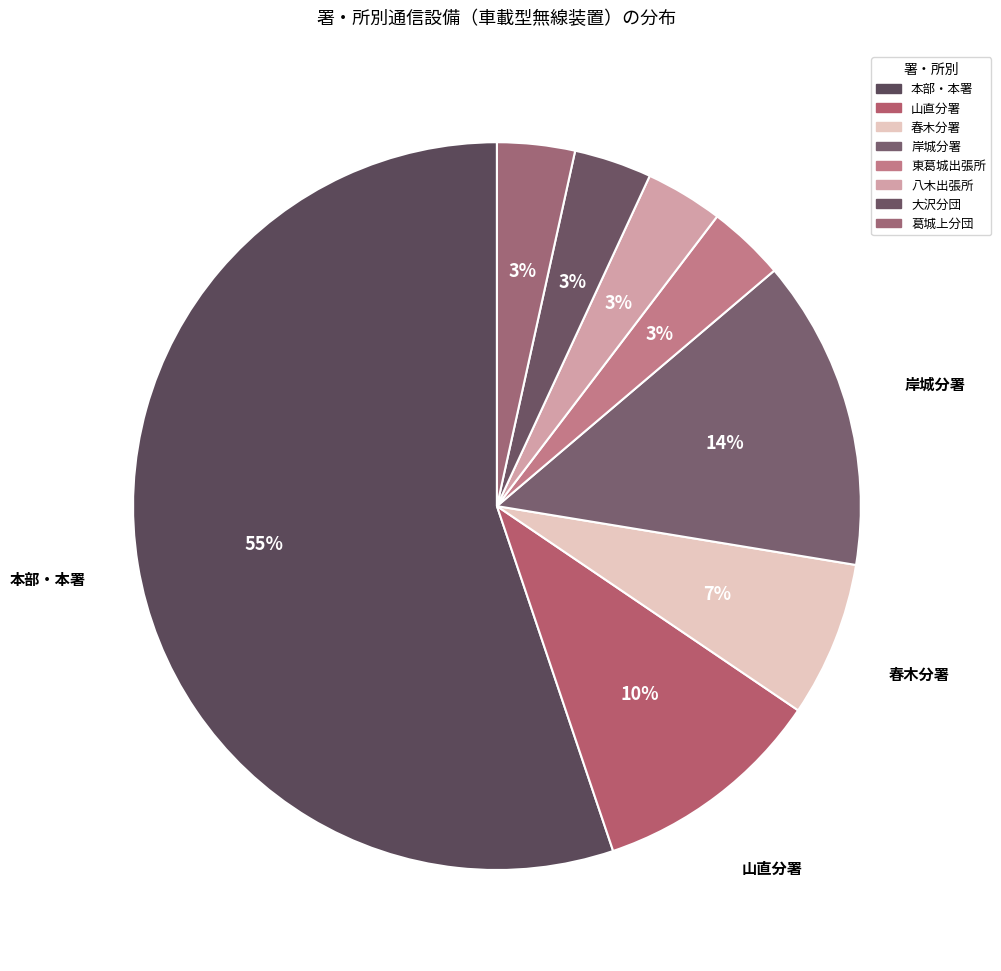

Which slice is the smallest?

東葛城出張所